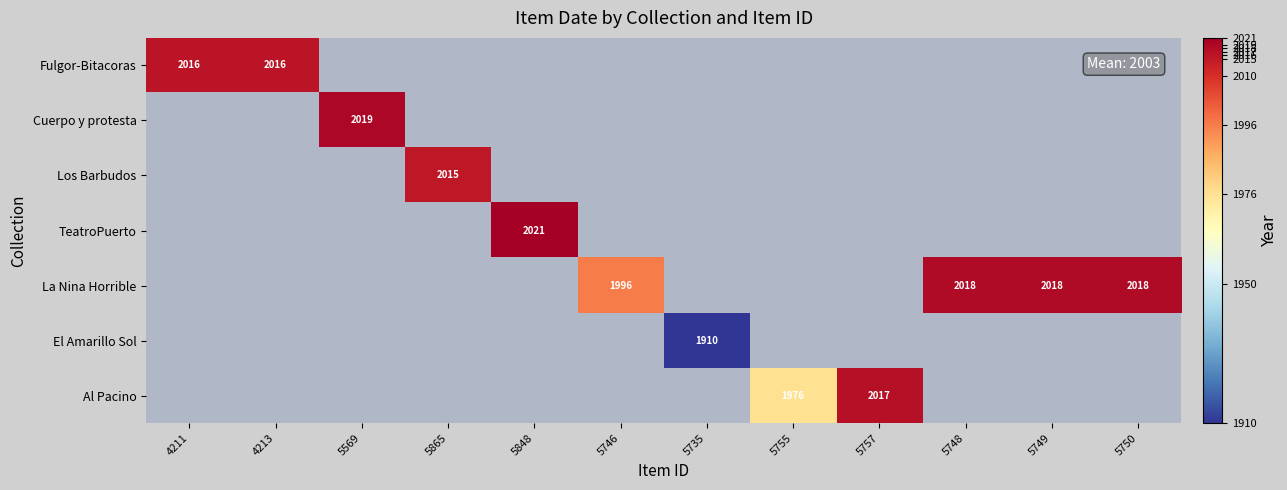

True or false: La Nina Horrible has a value of 1206 at 5746.

False